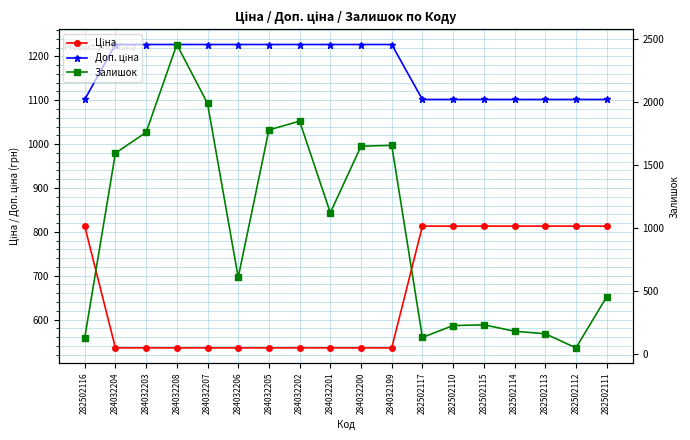

What is the label of the 3rd point from the left?

284032203